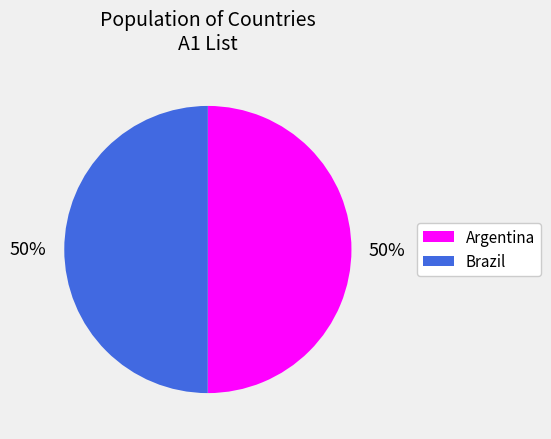

To the nearest percent, what percentage of the pie is Argentina?

50%